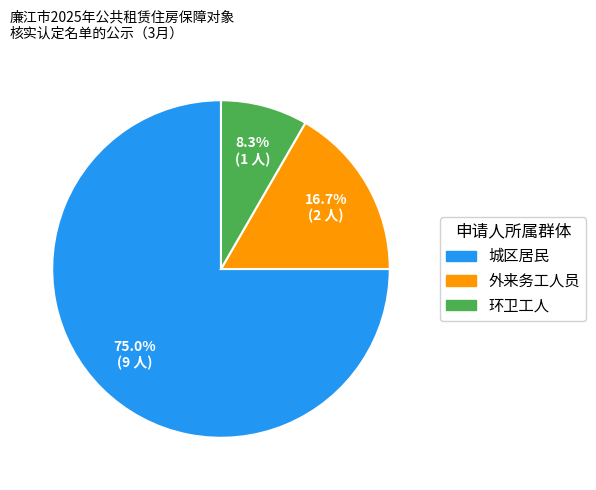

To the nearest percent, what is the average slice percentage?

33%